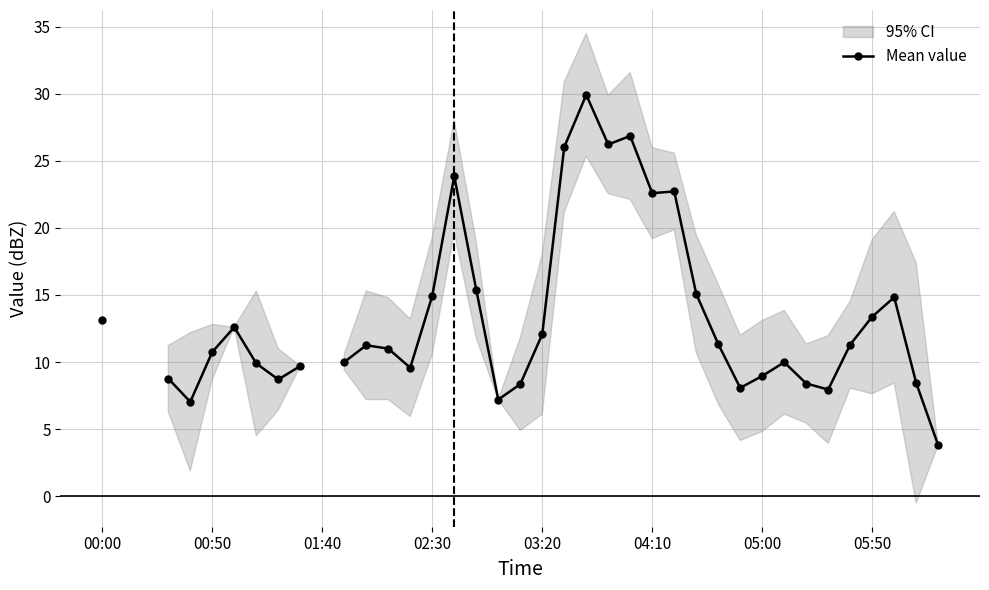

Approximately how many times larger is the value at 24 compared to 32?

3.2